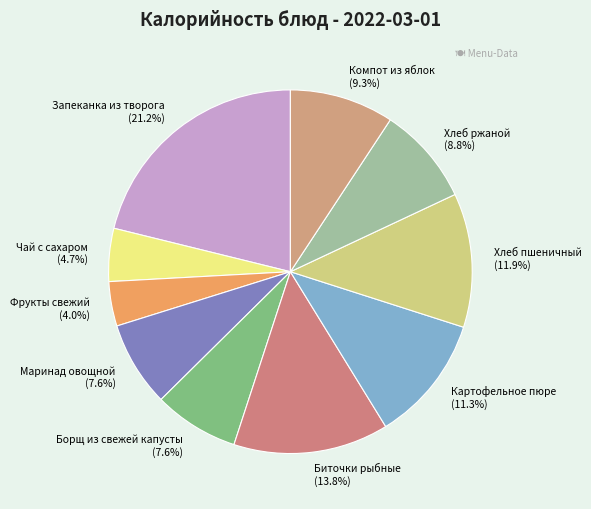

Does any single category account for the majority?

No